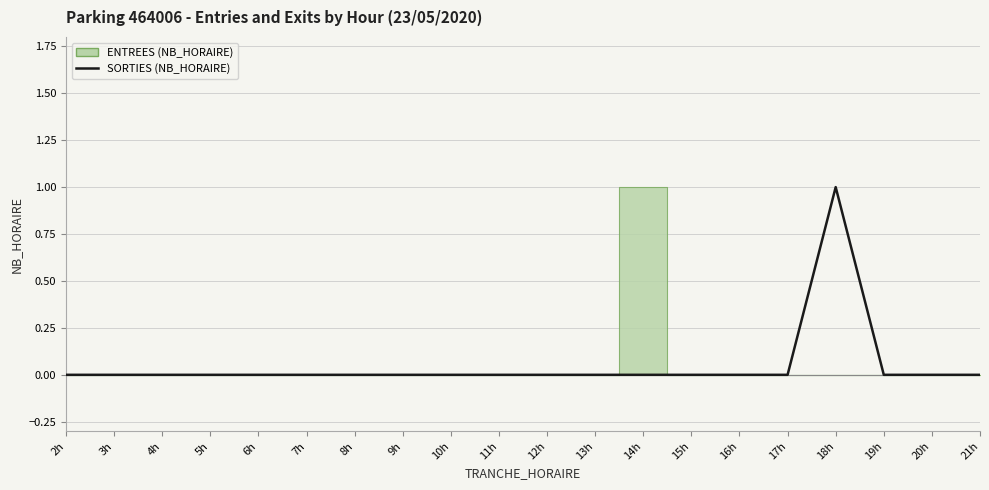

Where is the data nearest to the value 0?

2h